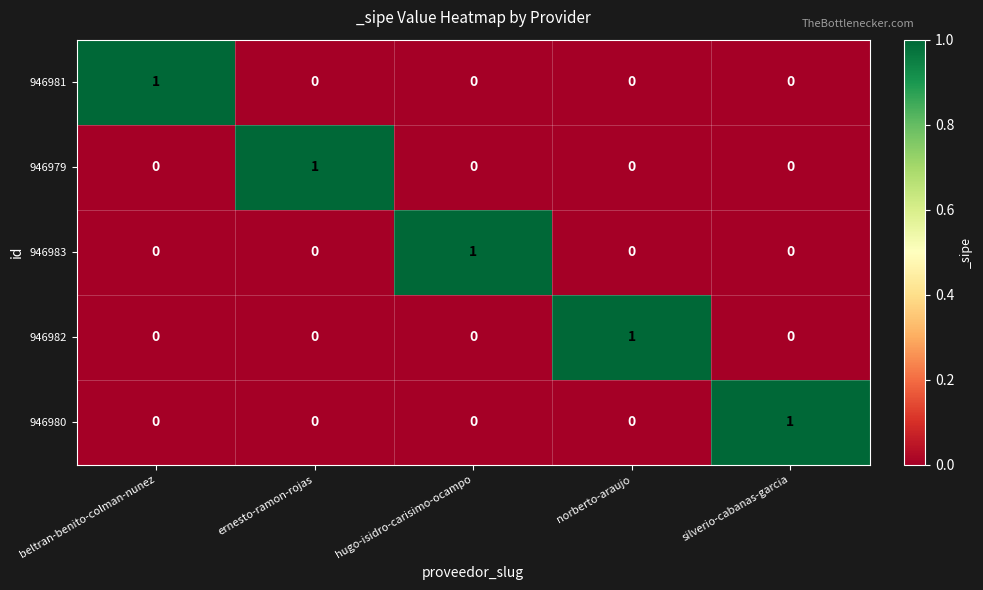

How many 946979 values are between 0 and 1?

5